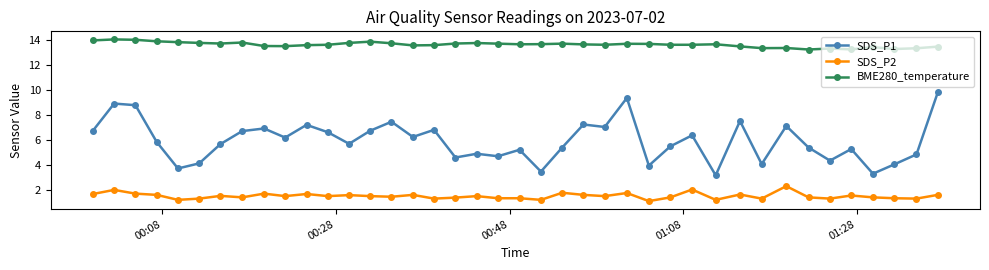

What is the difference between the maximum and second lowest values in the SDS_P2 series?

1.1